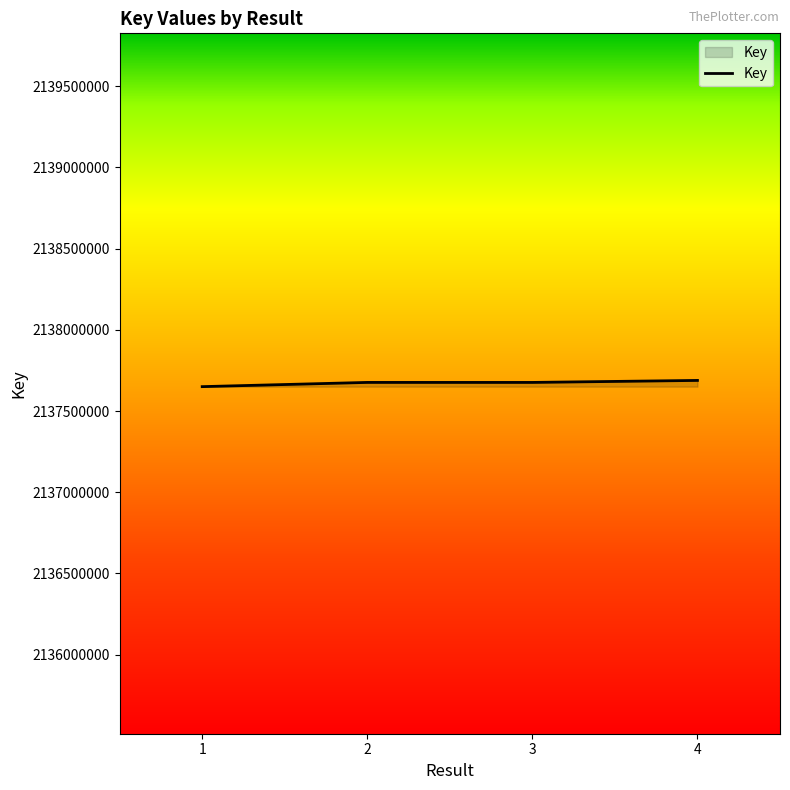

What is the difference between the second highest and minimum values?

26026